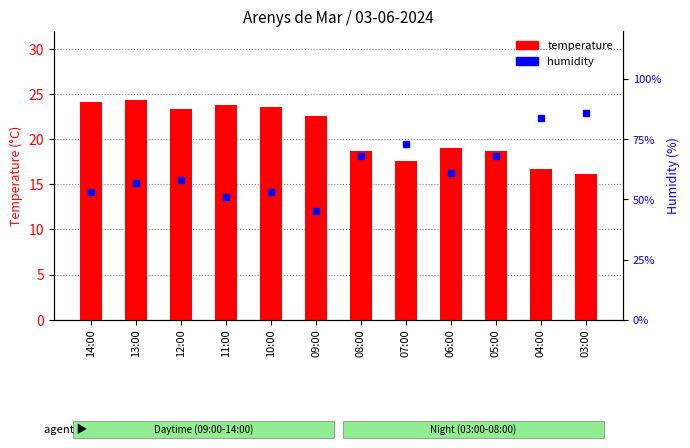

Between 07:00 and 08:00, which is larger?

08:00